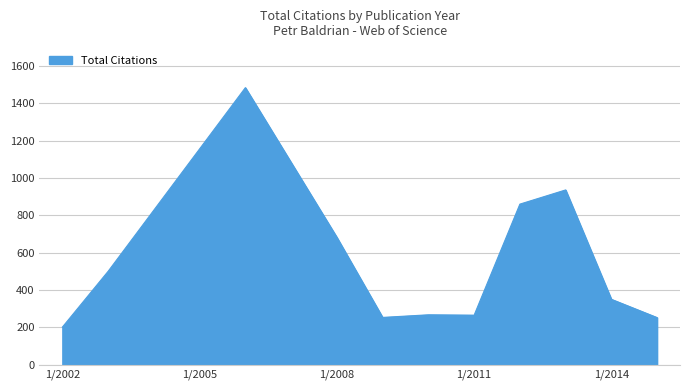

What is the minimum value shown in the chart?

201